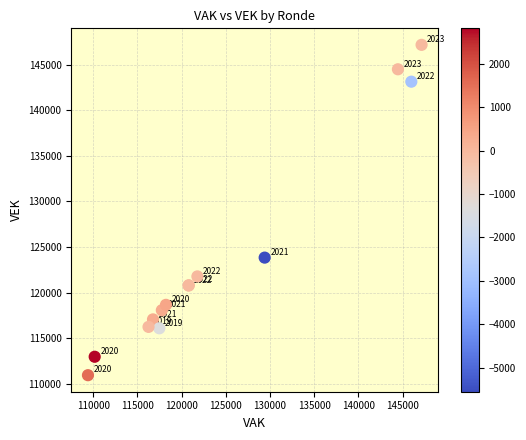

What Y value in the scatter plot is closest to 129057?

123842